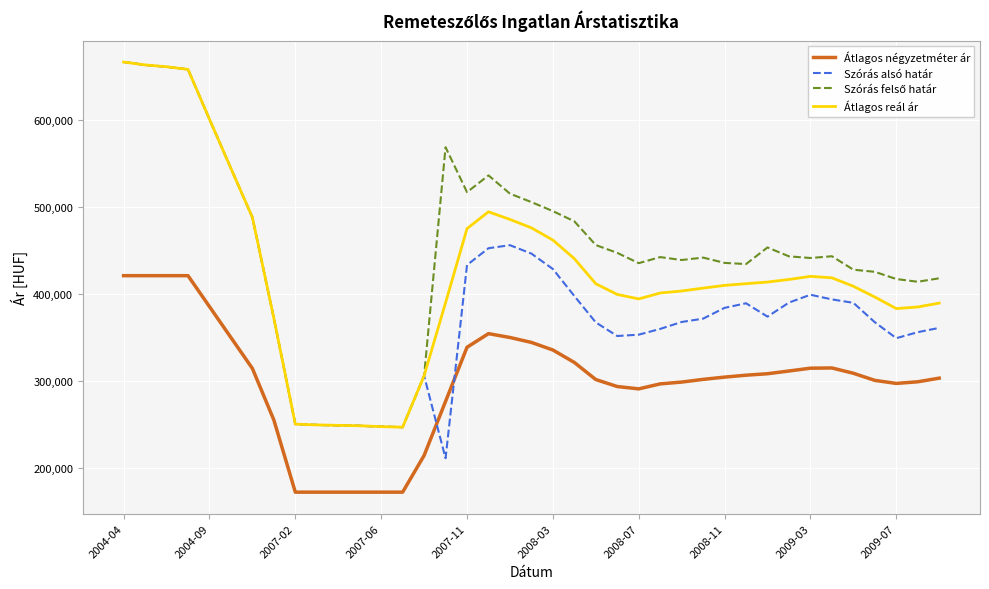

What is the minimum value for Átlagos négyzetméter ár?

172500